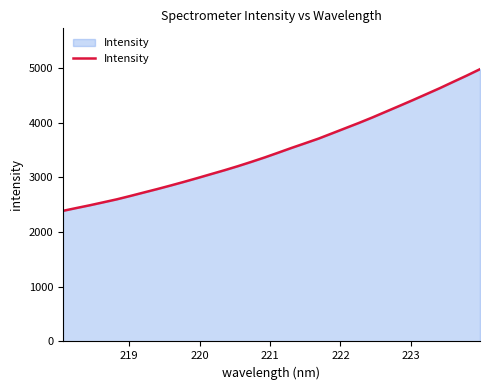

What is the difference between the maximum and second lowest values?

2538.4